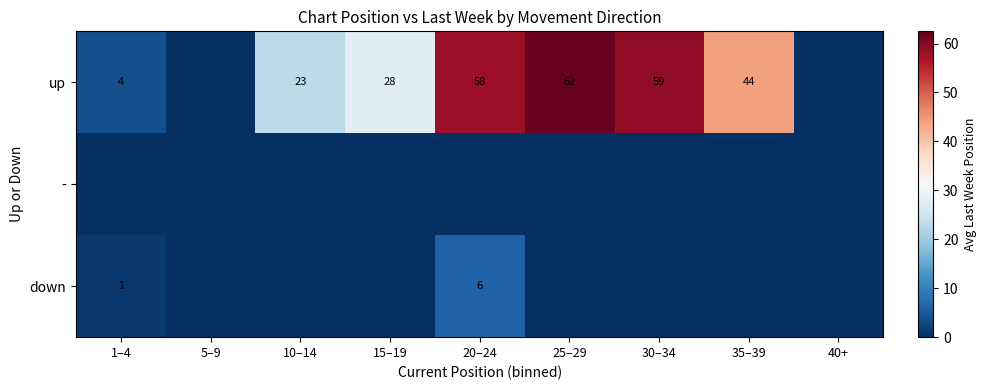

What is the maximum value shown in the chart?

62.5